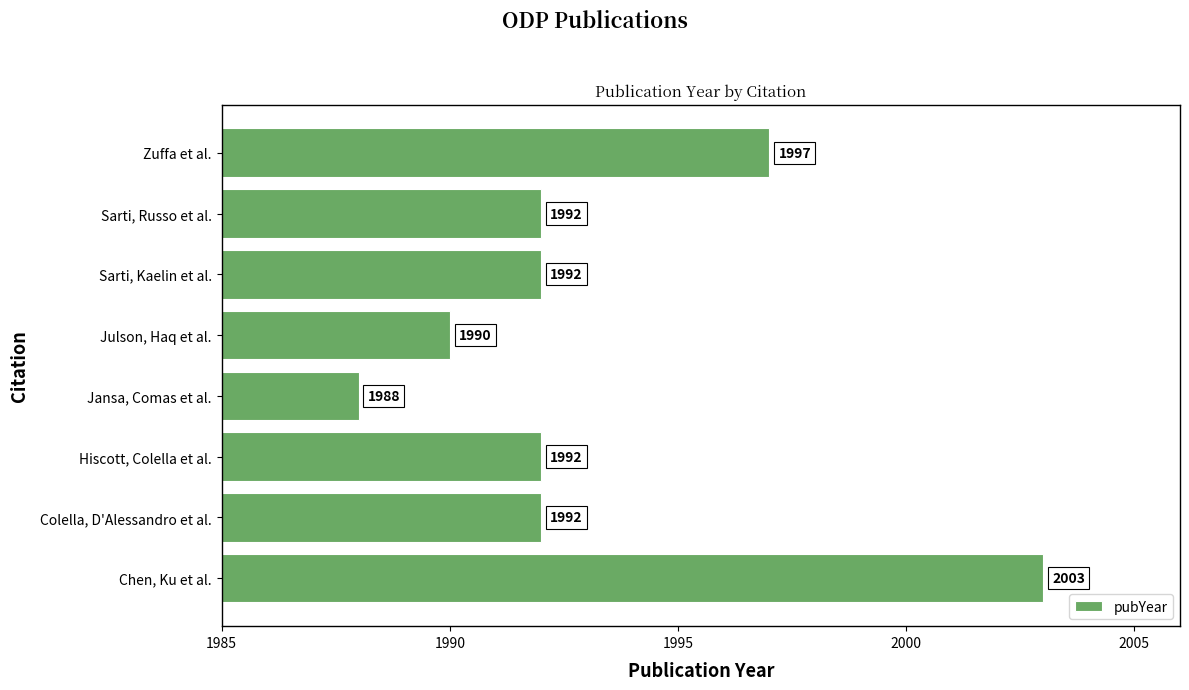

How many categories are shown in the chart?

8